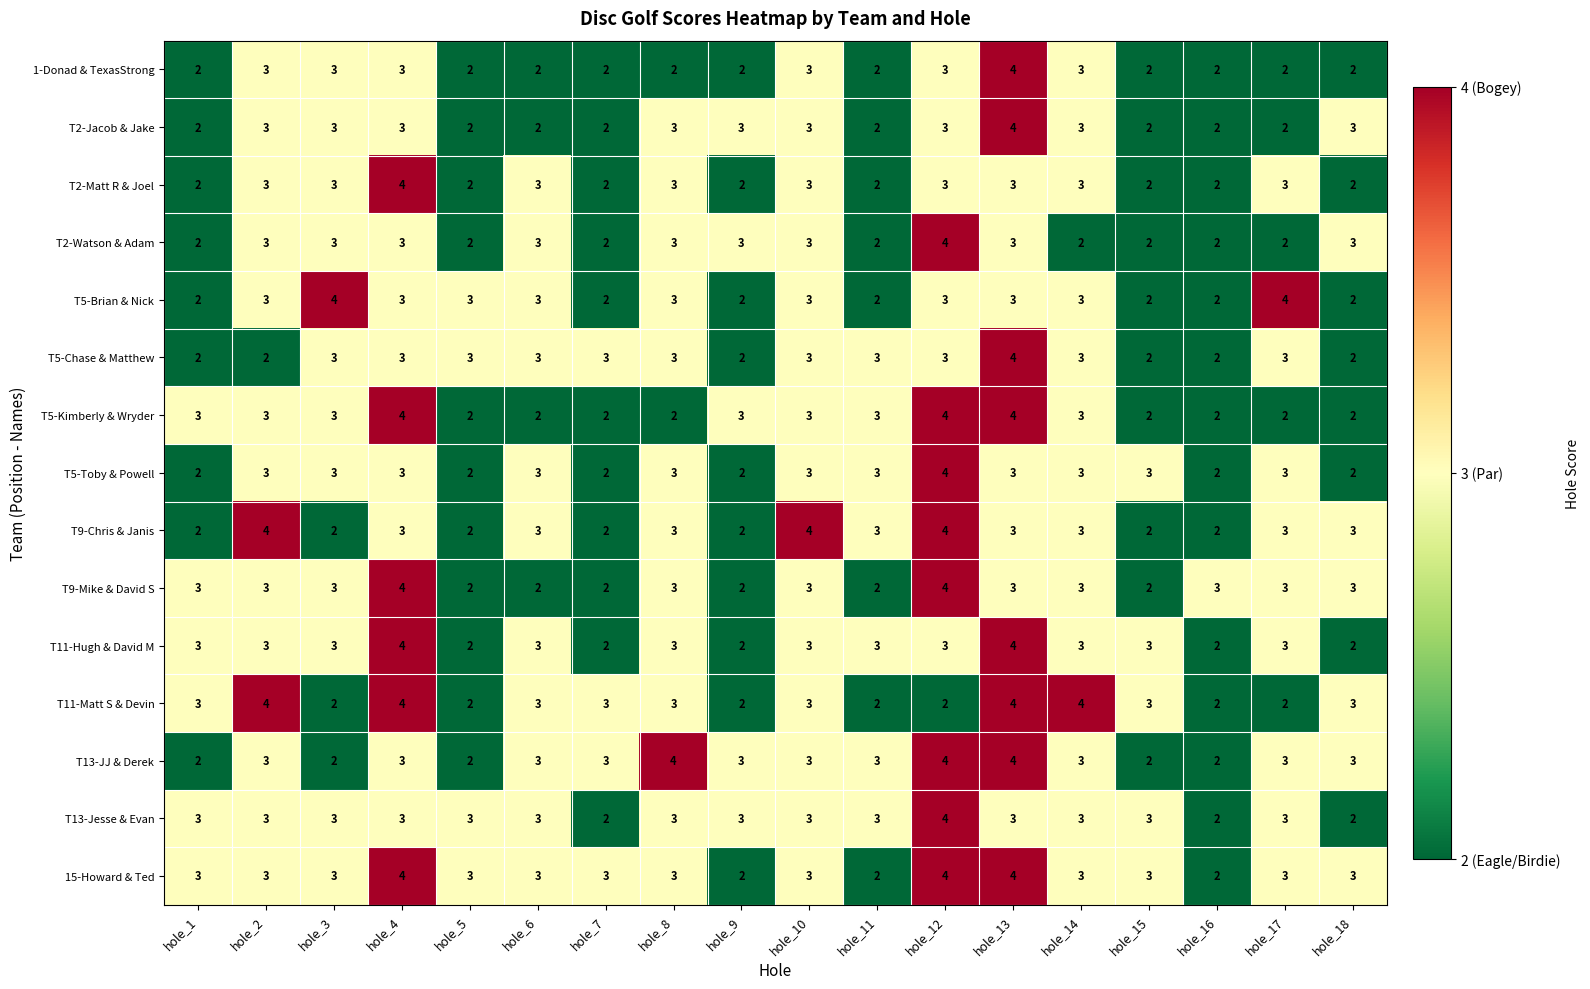

True or false: T2-Matt R & Joel has a value of 3 at hole_3.

True